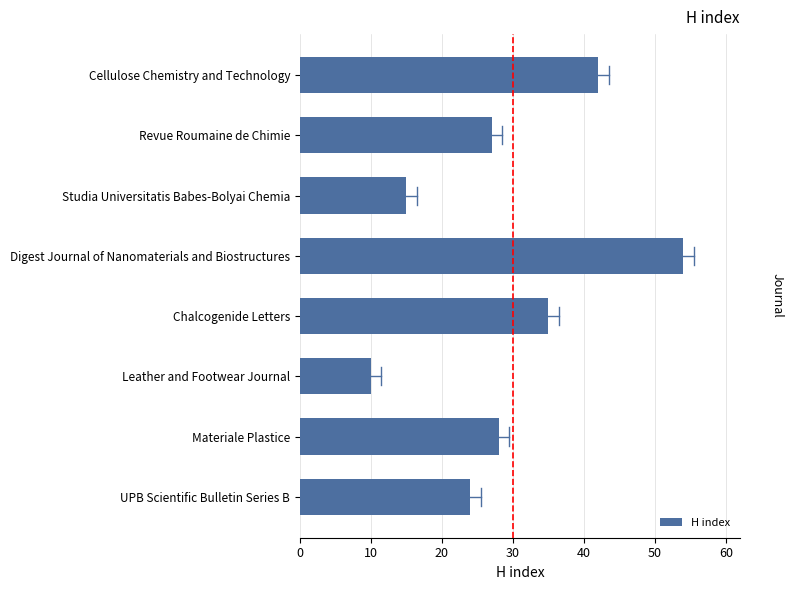

What is the difference between the maximum and second lowest values?

39